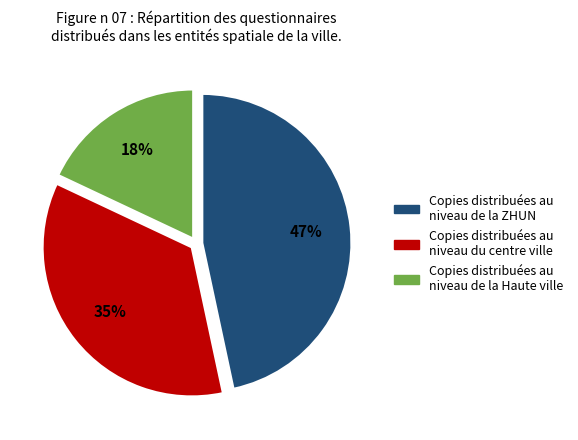

To the nearest percent, what is the difference between the largest and smallest slice percentages?

29%